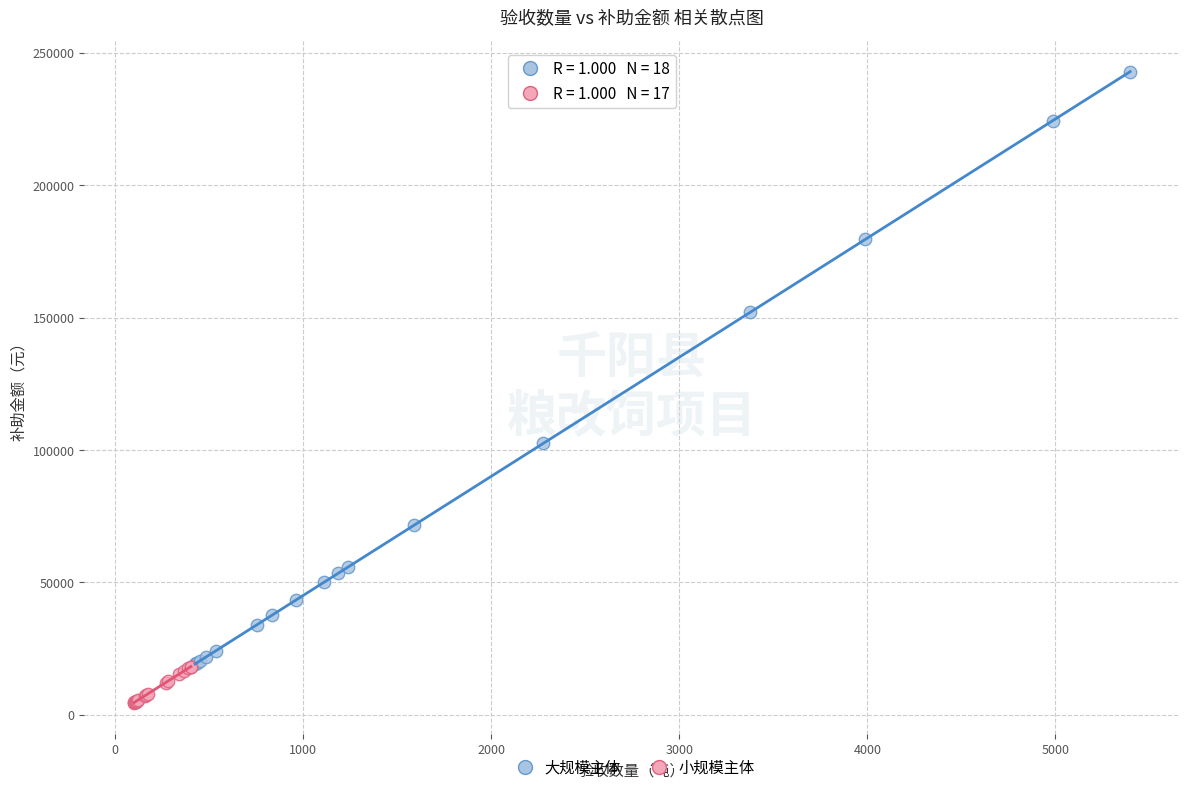

What are all the series names shown in the legend?

大规模主体, 小规模主体